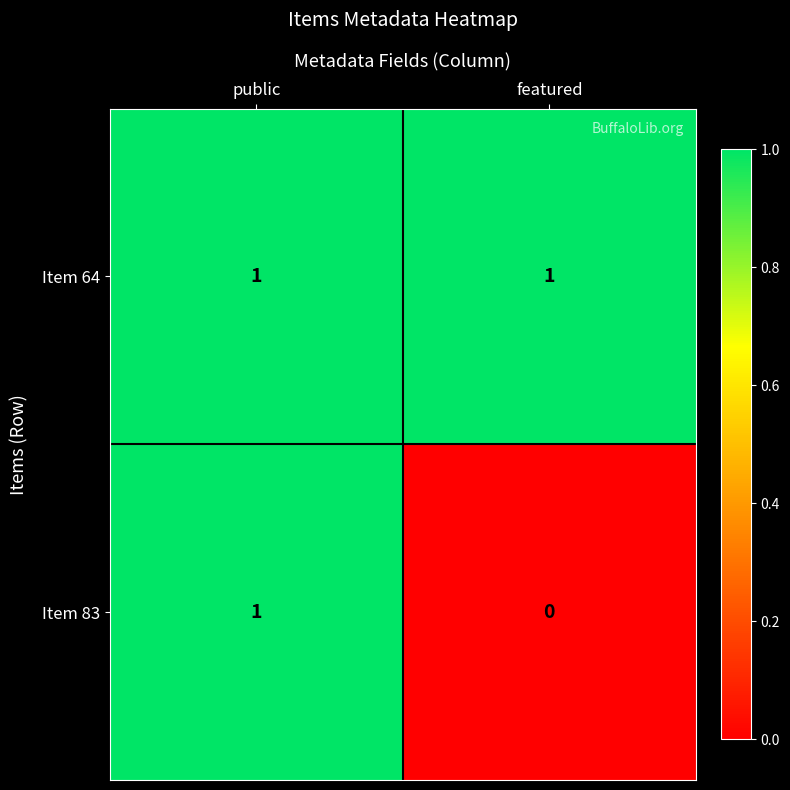

The value of Item 64 at featured is 1. True or false?

True